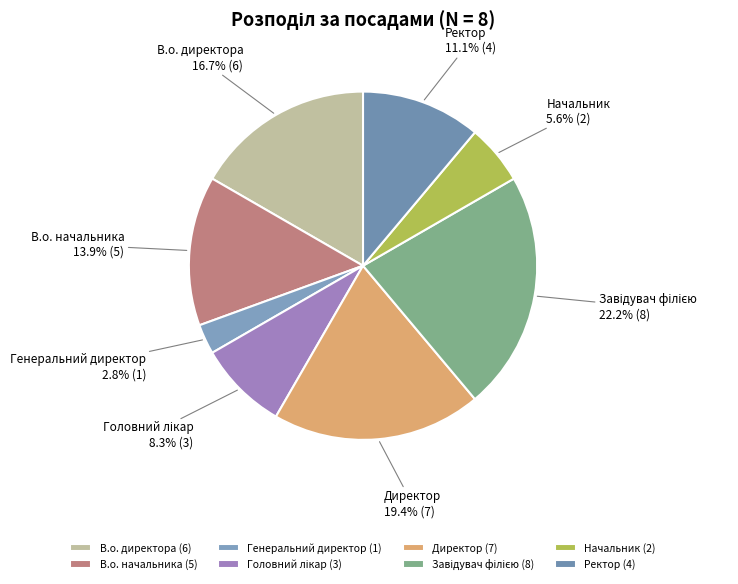

Is the sum of Начальник and Директор greater than half?

No